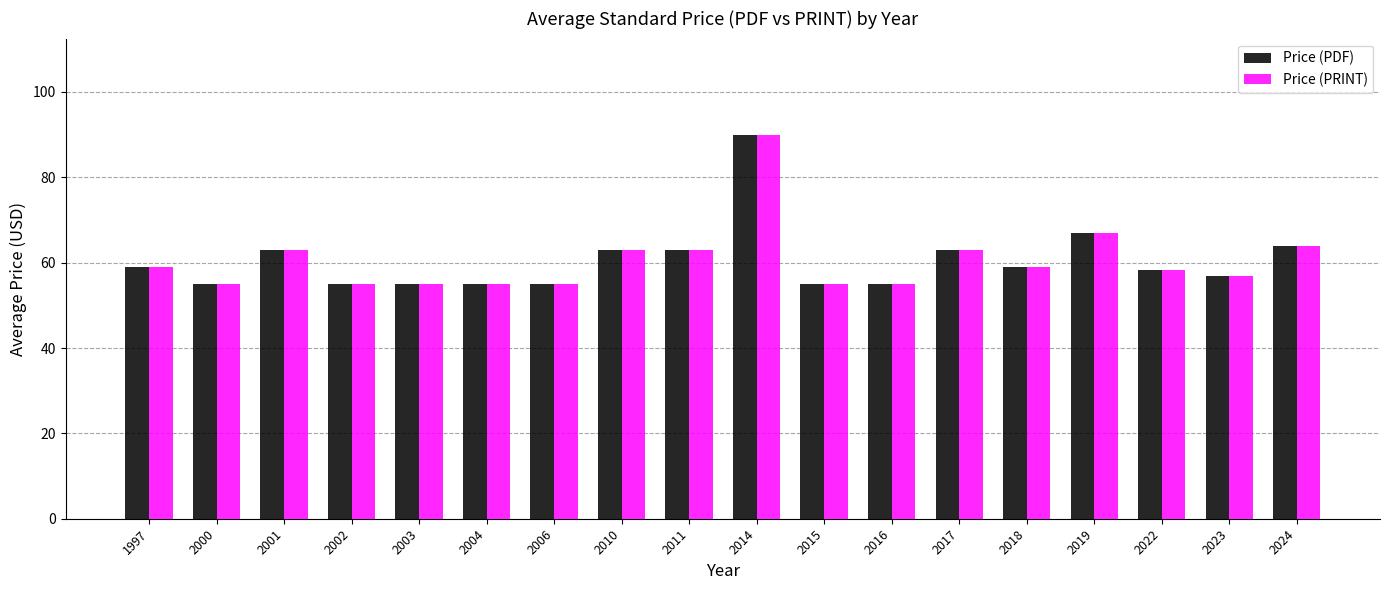

Are the bars grouped side by side (vs. stacked)?

Yes